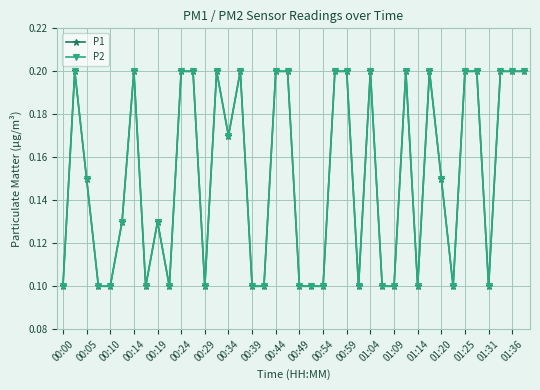

What is the label of the 34th point from the right?

00:14